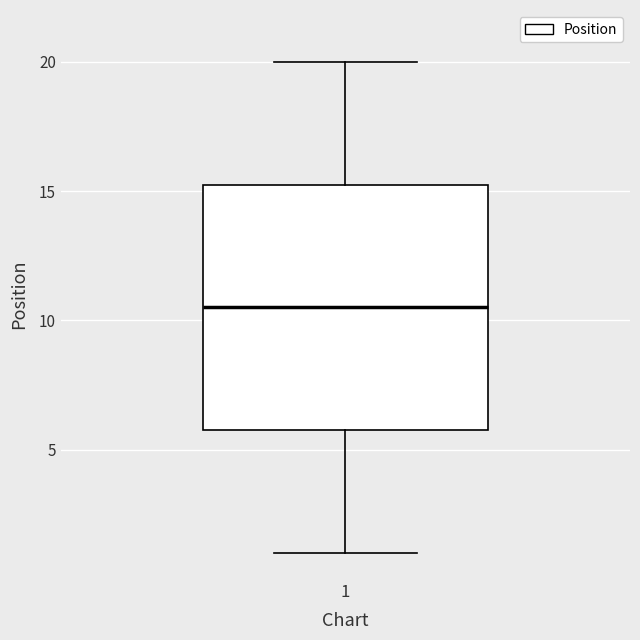

Where is the lower edge of the box at x = 1 on the y-axis? The values are not printed on the chart, so give them approximately, as read against the axis.

6.0